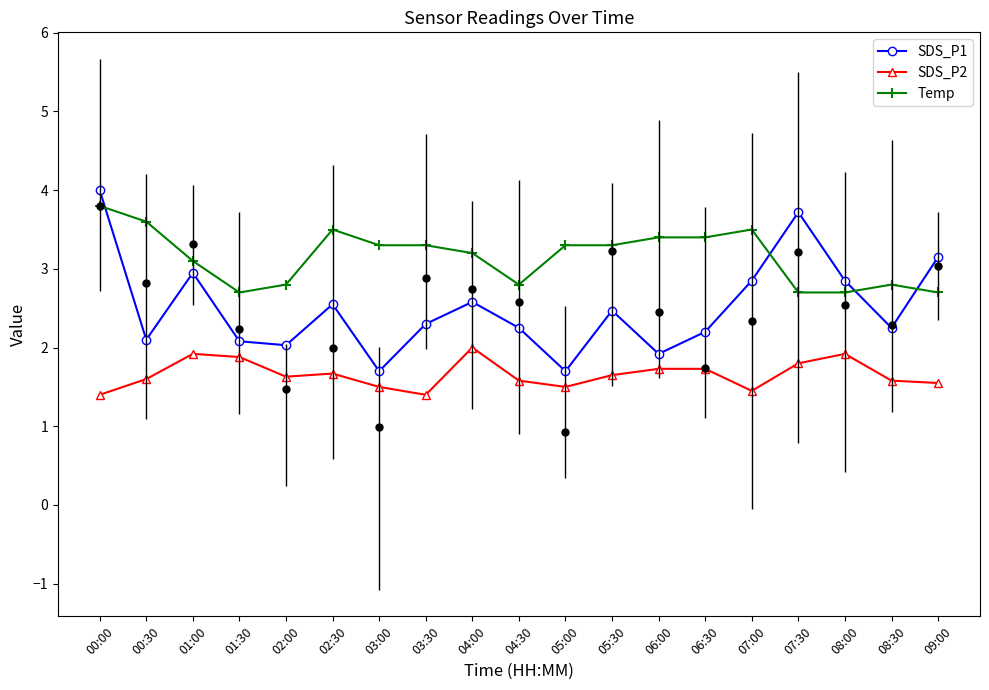

Does the chart display data point markers on the line(s)?

Yes